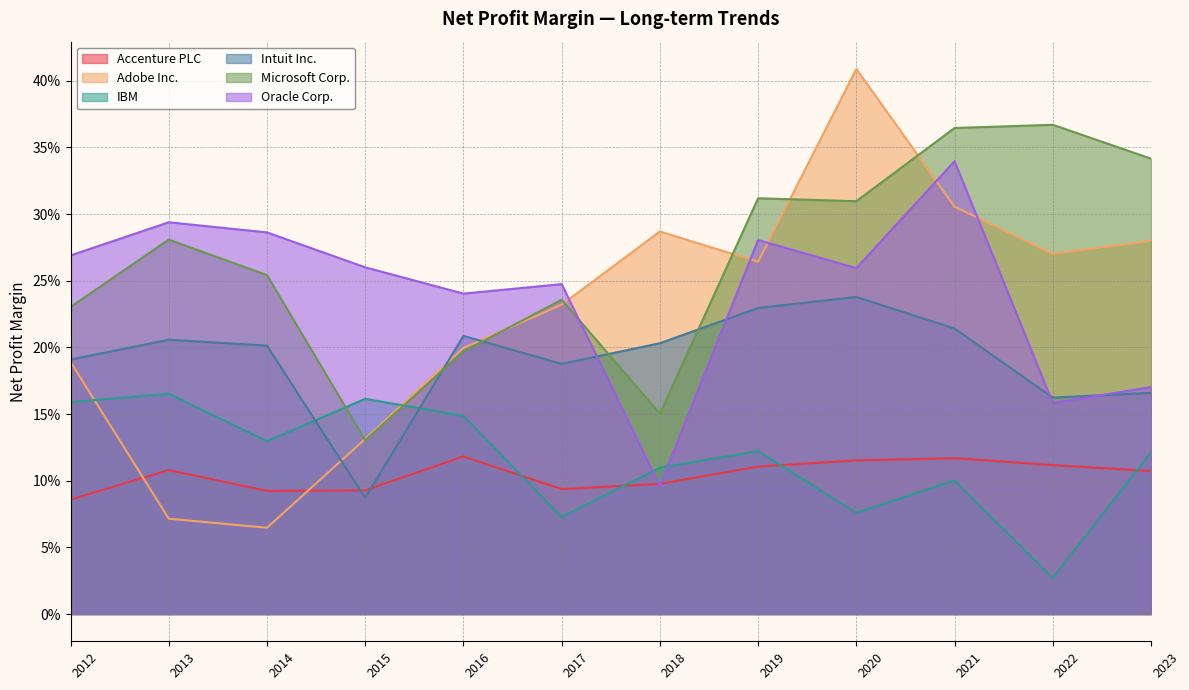

After their last crossing, which series has the higher values: IBM or Microsoft Corp.?

Microsoft Corp.